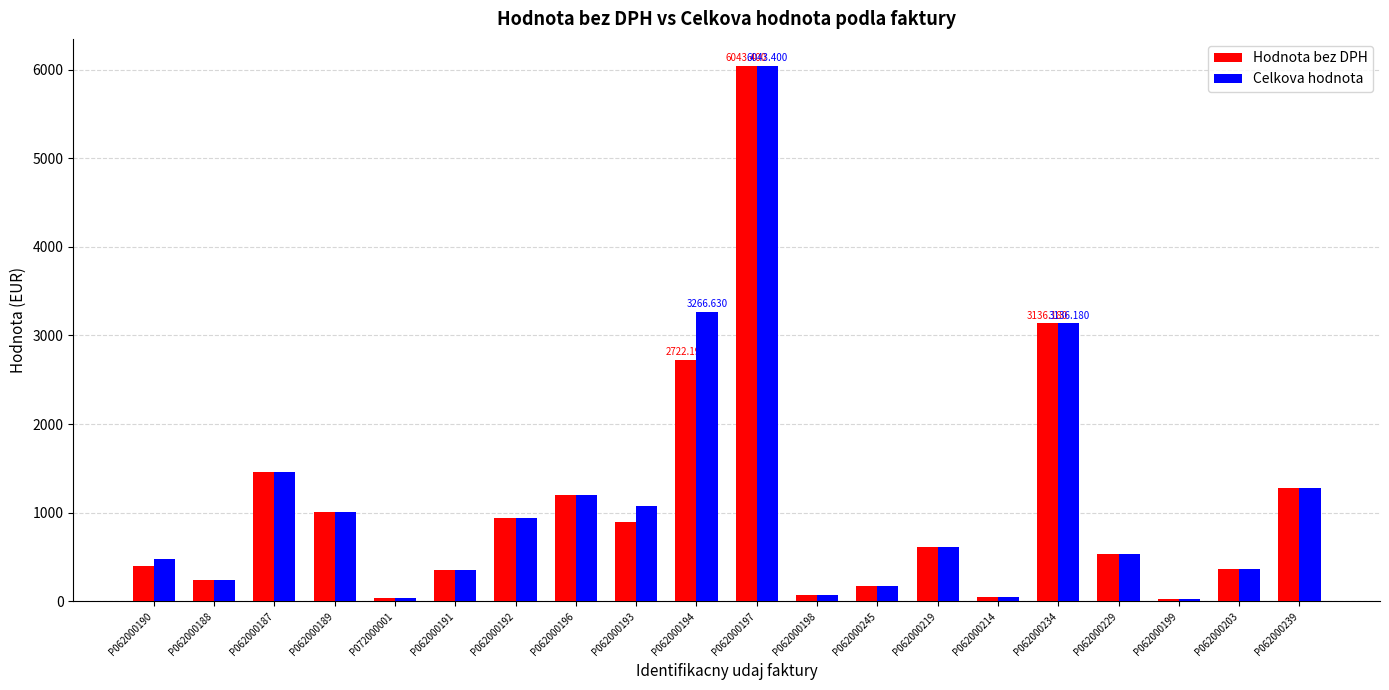

Rank the series at P062000194 from lowest to highest value.

Hodnota bez DPH, Celkova hodnota